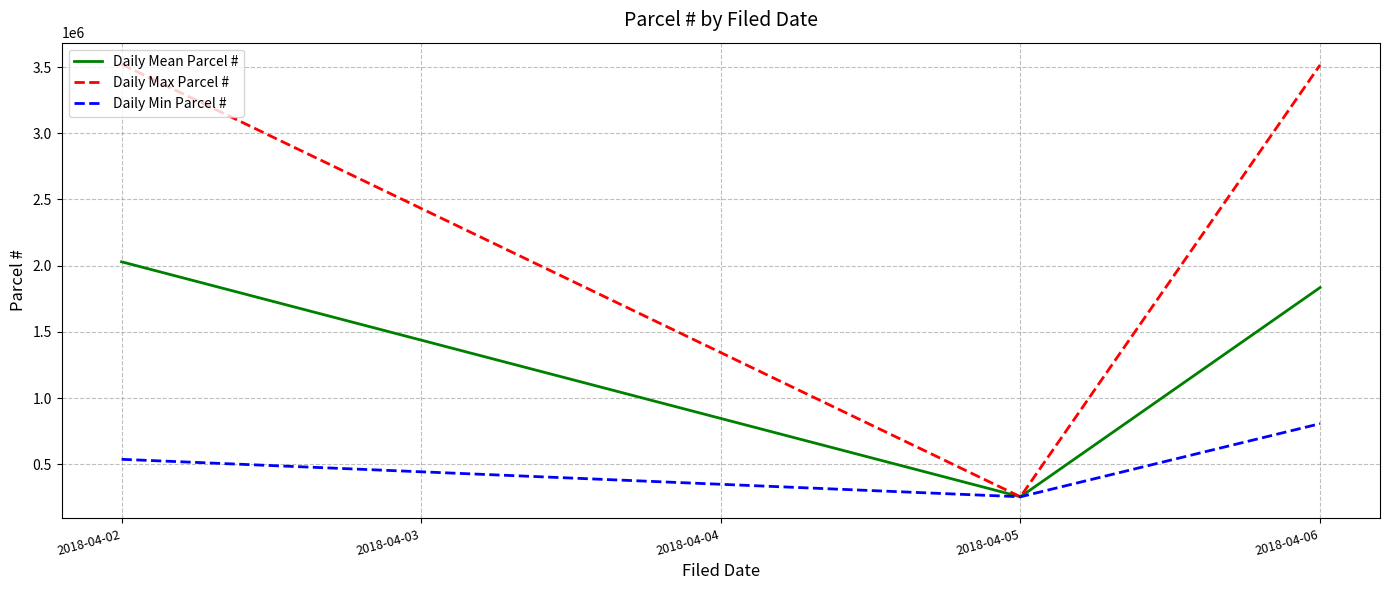

Rank the series by their maximum value, from lowest to highest.

Daily Min Parcel #, Daily Mean Parcel #, Daily Max Parcel #